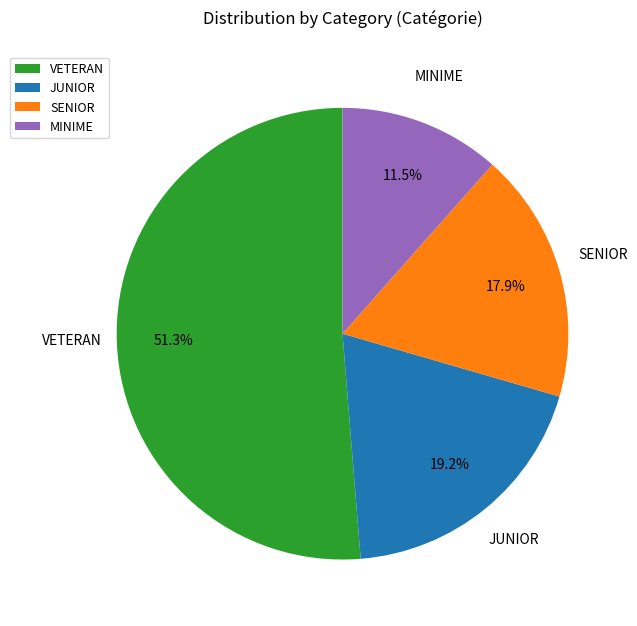

How many slices are in this pie chart?

4